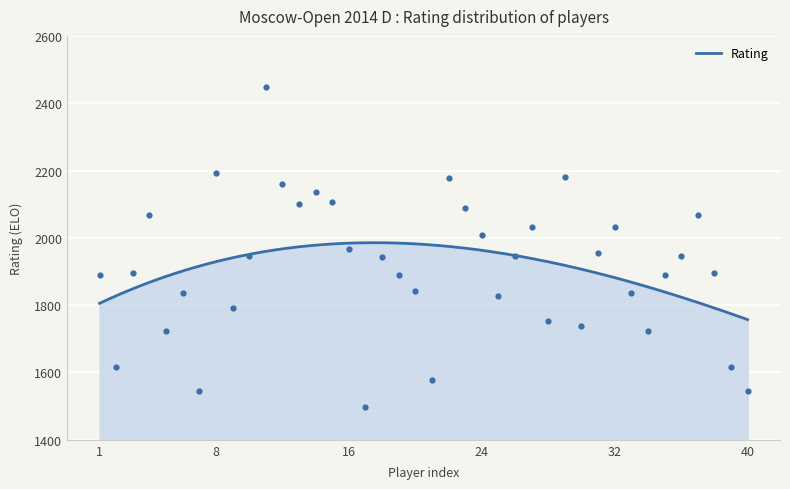

What is the change in value from 35 to 37?

+176